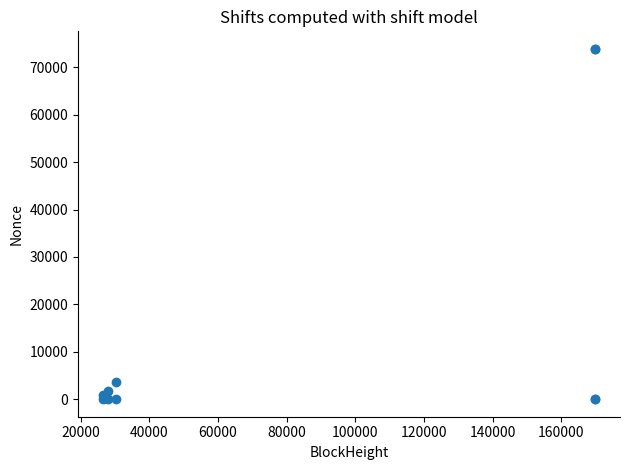

What Y value in the scatter plot is closest to 36944?

3652